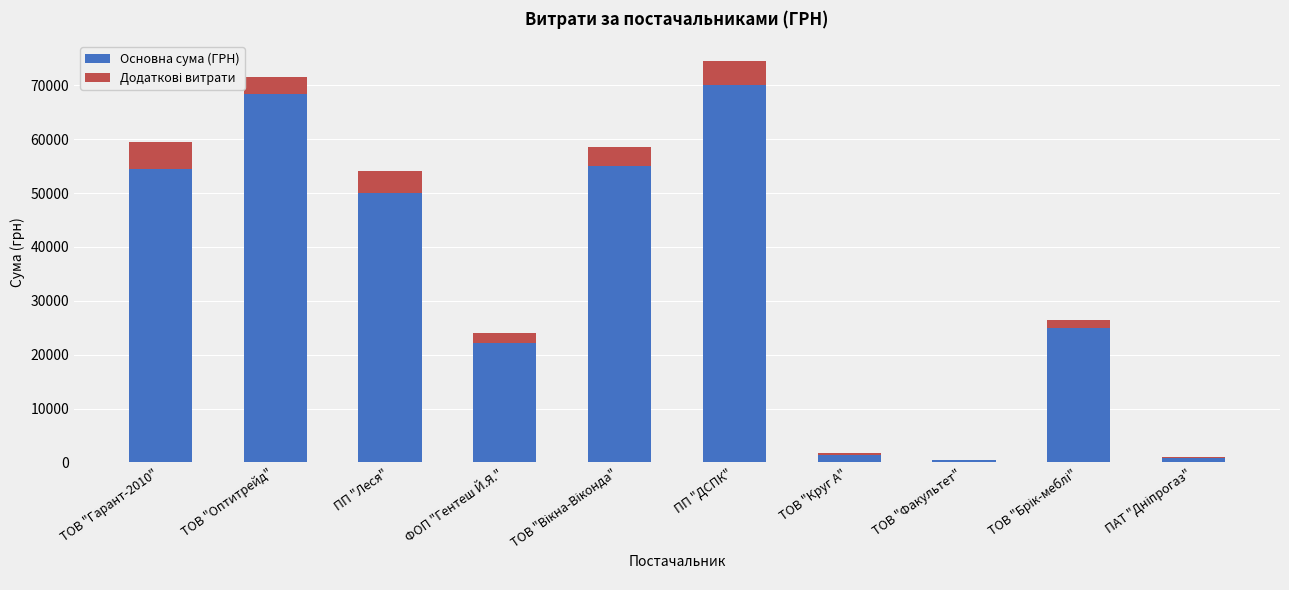

What is the approximate value of Основна сума (ГРН) at ТОВ "Оптитрейд"?

68477.7